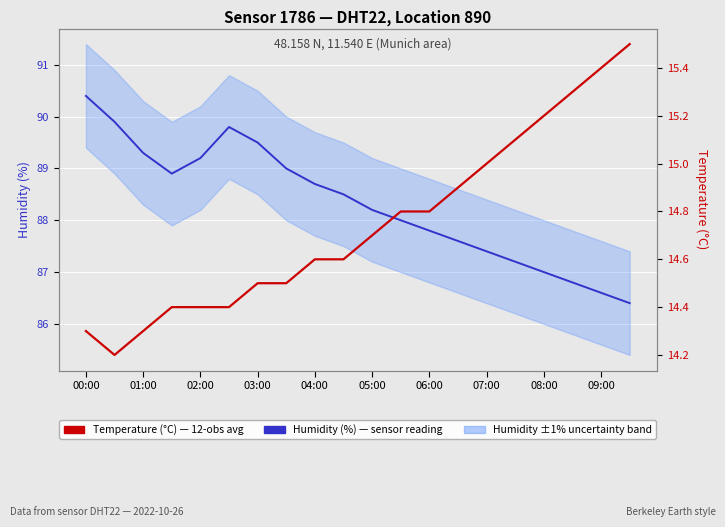

Reading left to right, what are all the values shown in this chart?

Humidity (%) — sensor reading: 90.4	89.9	89.3	88.9	89.2	89.8	89.5	89.0	88.7	88.5	88.2	88.0	87.8	87.6	87.4	87.2	87.0	86.8	86.6	86.4
Temperature (°C) — 12-obs avg: 14.3	14.2	14.3	14.4	14.4	14.4	14.5	14.5	14.6	14.6	14.7	14.8	14.8	14.9	15.0	15.1	15.2	15.3	15.4	15.5